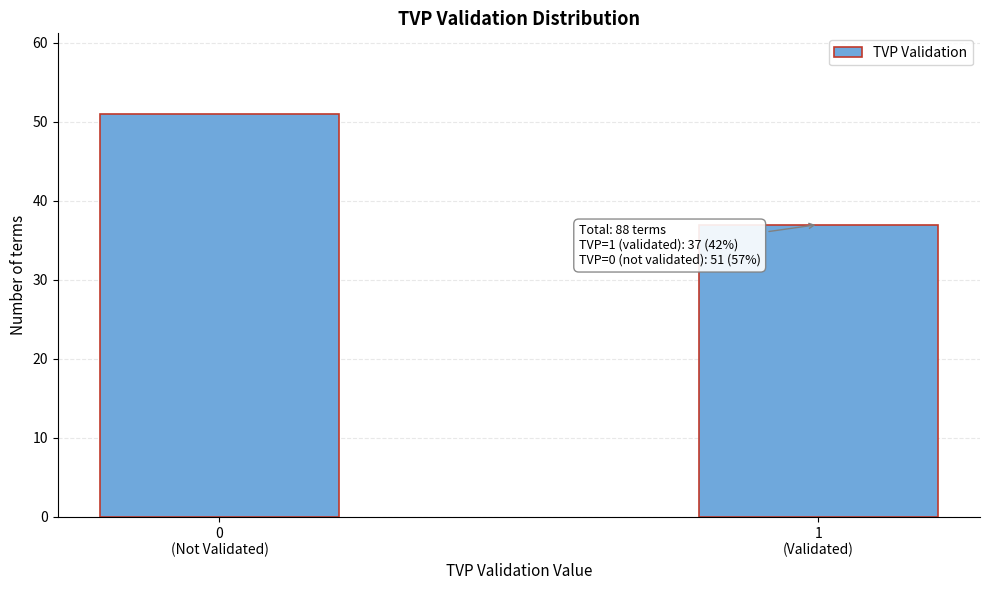

Reading left to right, list all the values displayed in this chart.

51	37